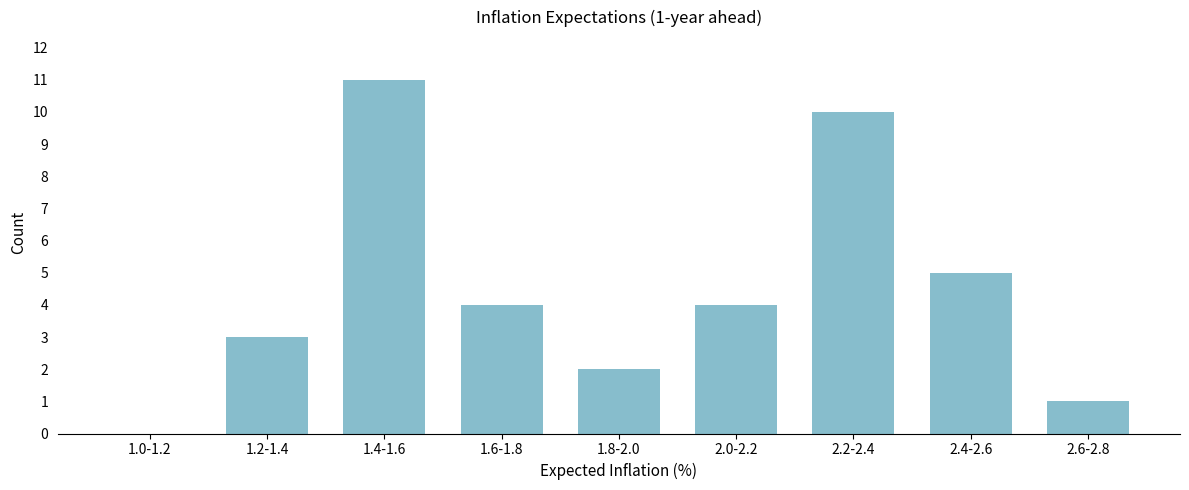

Reading left to right, list all the values displayed in this chart.

1.0-1.2=0	1.2-1.4=3	1.4-1.6=11	1.6-1.8=4	1.8-2.0=2	2.0-2.2=4	2.2-2.4=10	2.4-2.6=5	2.6-2.8=1